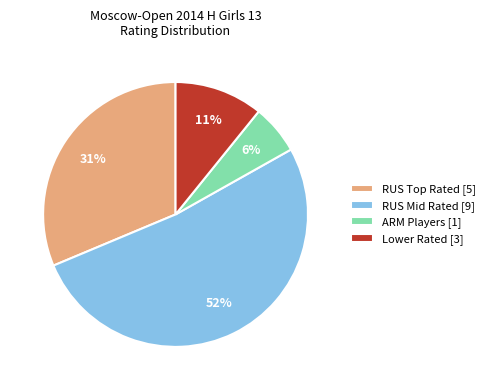

To the nearest percent, what percentage of the pie is RUS Mid Rated [9]?

52%